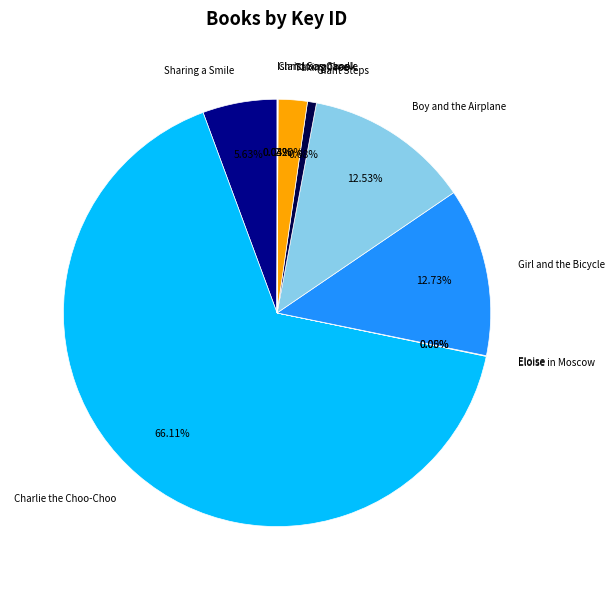

What is the largest slice in the pie chart?

Charlie the Choo-Choo